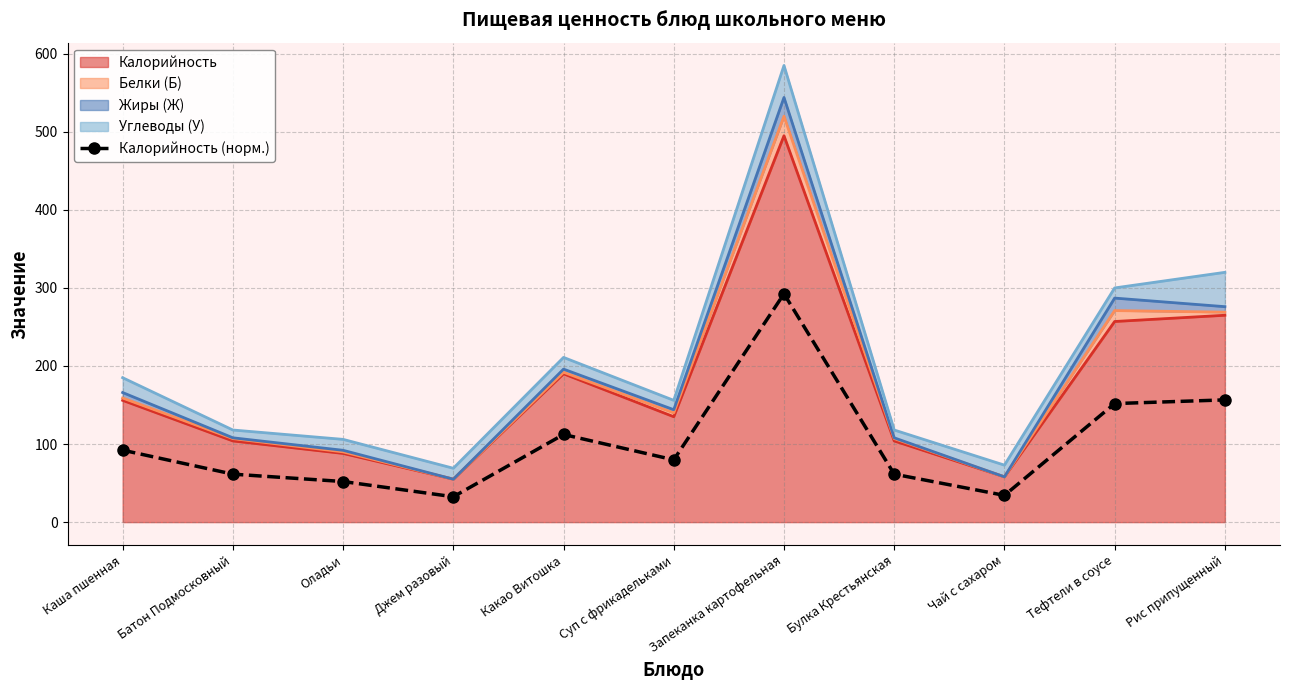

Does the chart have visible grid lines?

Yes